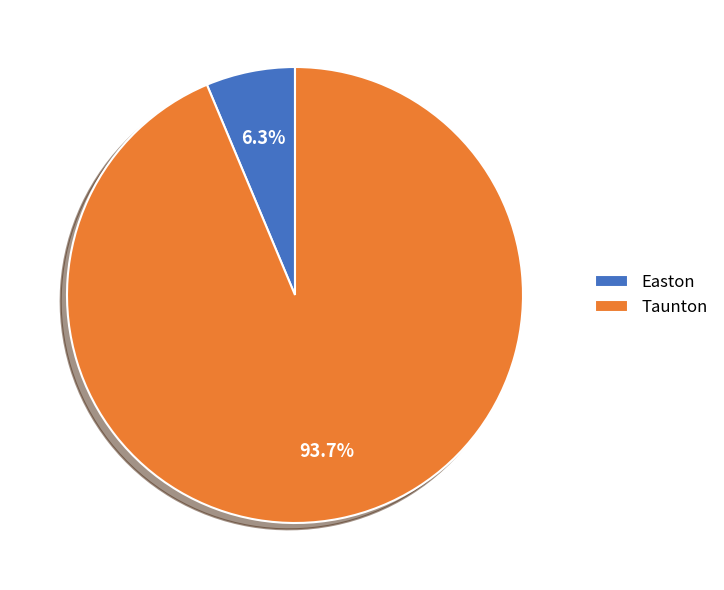

What percentage do Taunton and Easton together represent?

100.0%